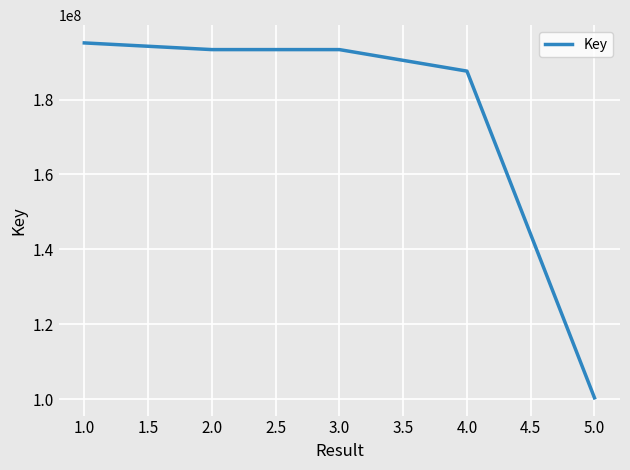

What is the difference between the values at 4.0 and 3.0?

5740043